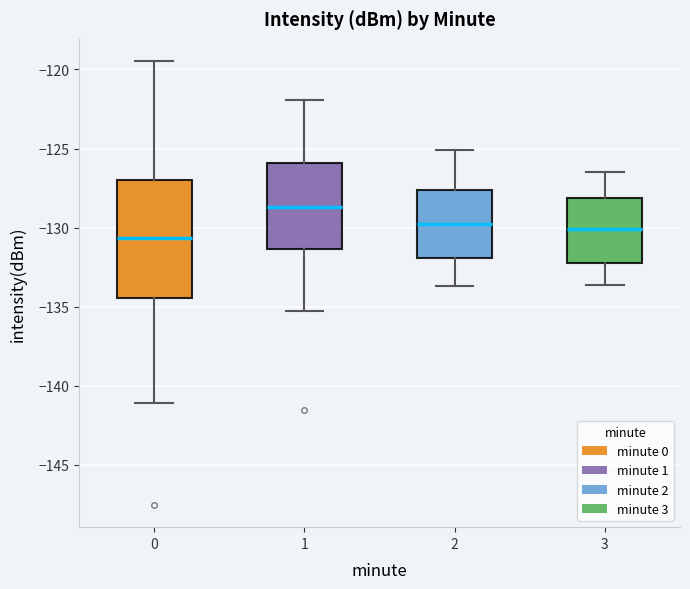

Reading left to right, transcribe this box plot: for each box, give where its median line is, the range the box spans, and where its two whiskers end, as read against the y-axis. The values are not printed on the chart, so give them approximately, as read against the axis.

0: median -130.5, box -134.5 to -127.0, whiskers -141.0 to -119.5
1: median -128.5, box -131.5 to -126.0, whiskers -135.5 to -122.0
2: median -129.5, box -132.0 to -127.5, whiskers -133.5 to -125.0
3: median -130.0, box -132.0 to -128.0, whiskers -133.5 to -126.5